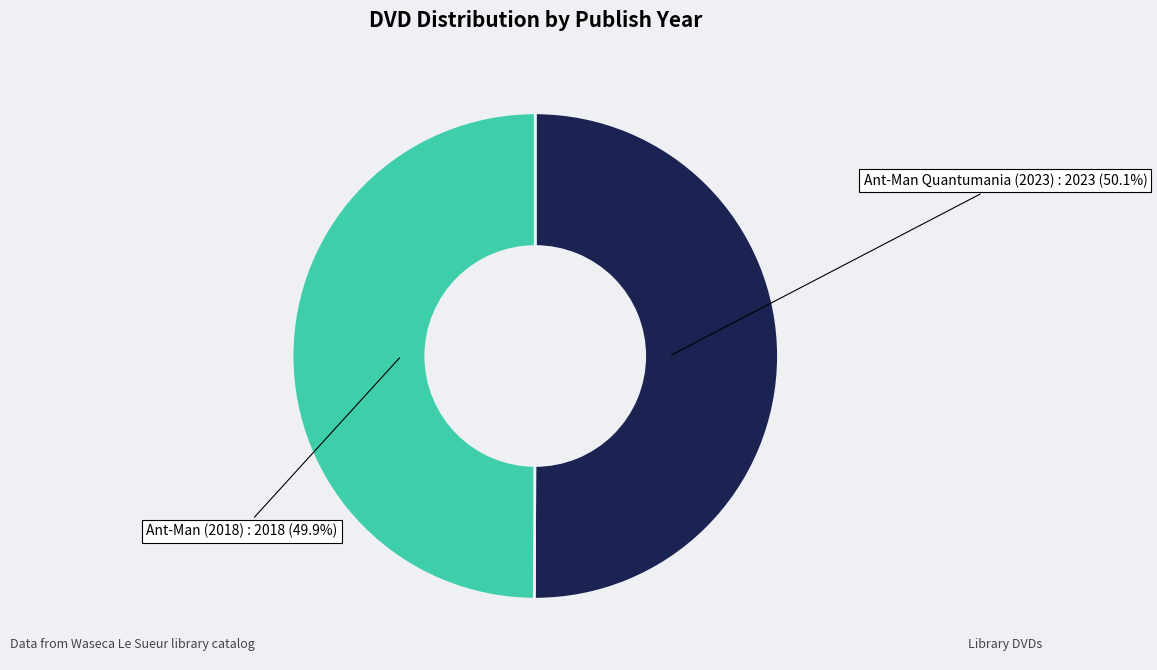

Does any single category account for the majority?

Yes